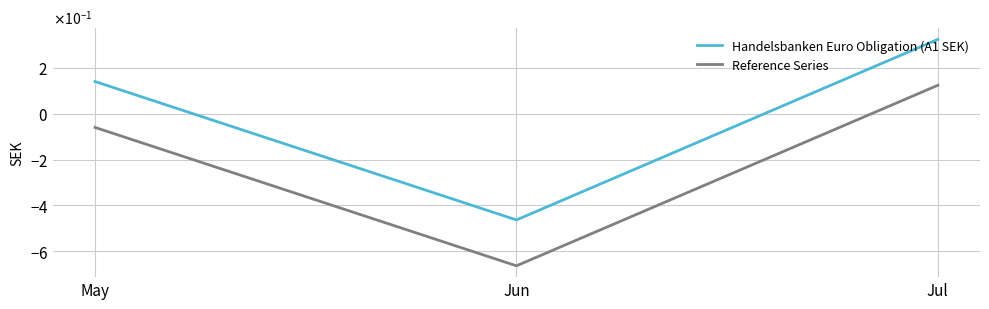

Which series has the largest total across all categories?

Handelsbanken Euro Obligation (A1 SEK)